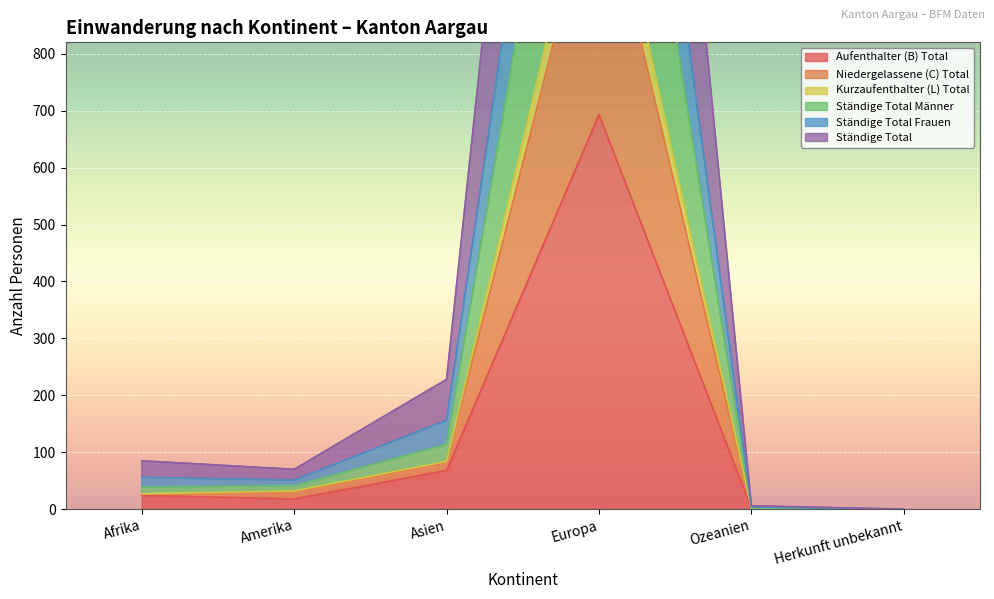

True or false: Aufenthalter (B) Total has a value of 0 at Herkunft unbekannt.

True